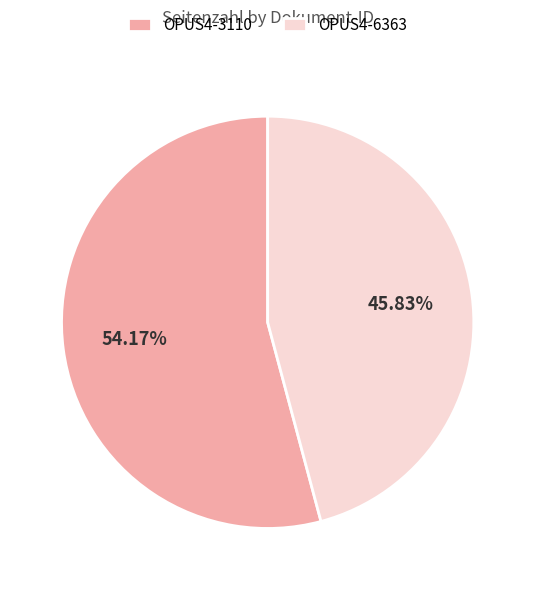

What portion of the pie excludes OPUS4-6363?

54.2%